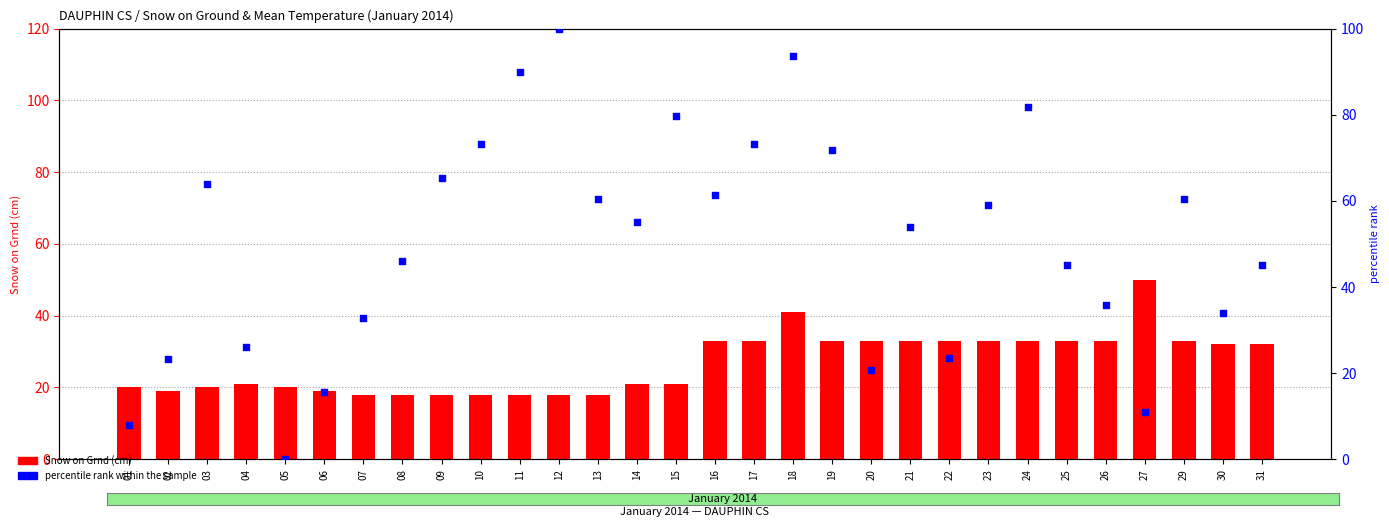

Is the value of percentile rank within the sample at 08 greater than the value of Snow on Grnd (cm) at 10?

Yes